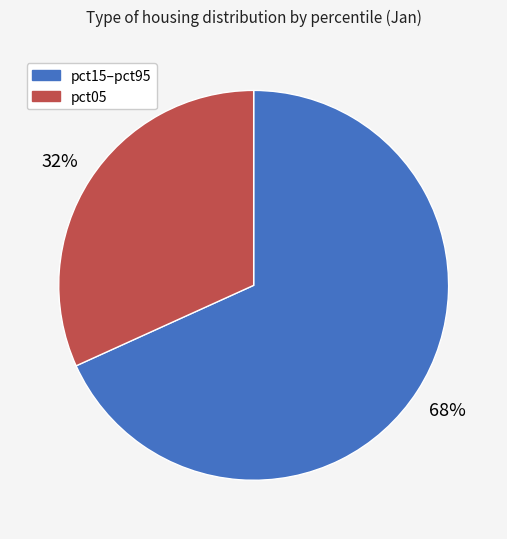

Rank the categories by value from lowest to highest.

pct05, pct15–pct95